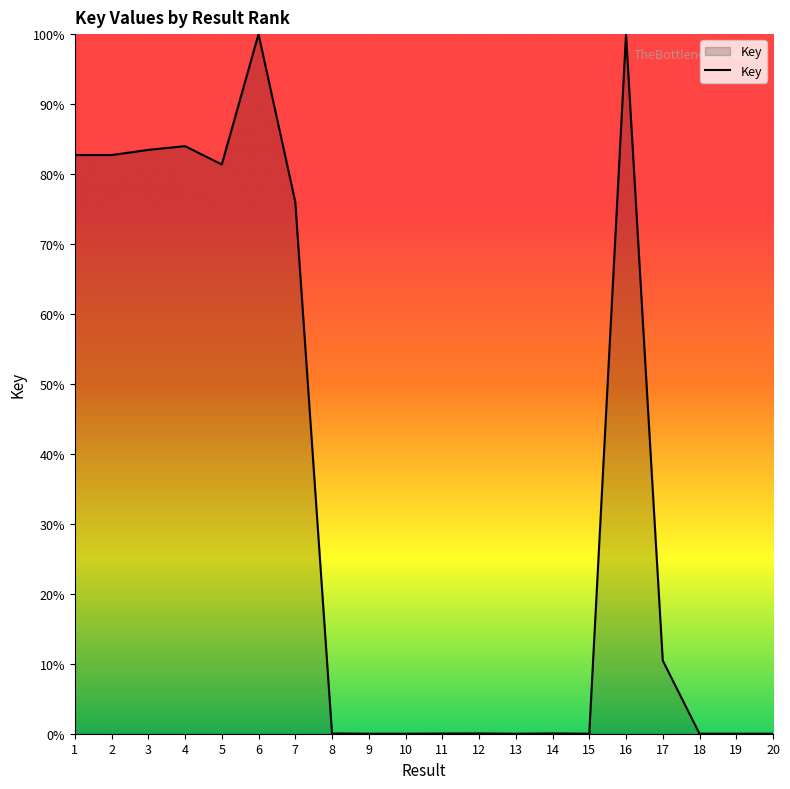

True or false: the data shows 0.0 at 18.

True